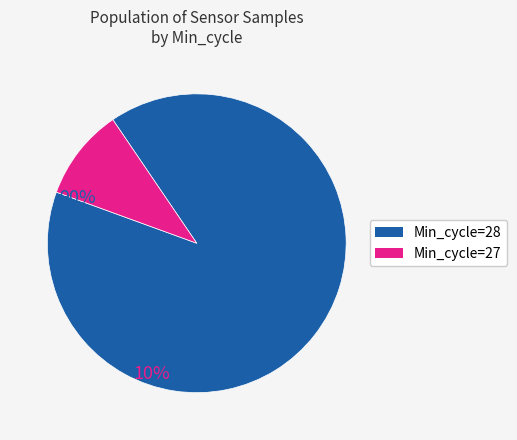

Does any single category account for the majority?

Yes